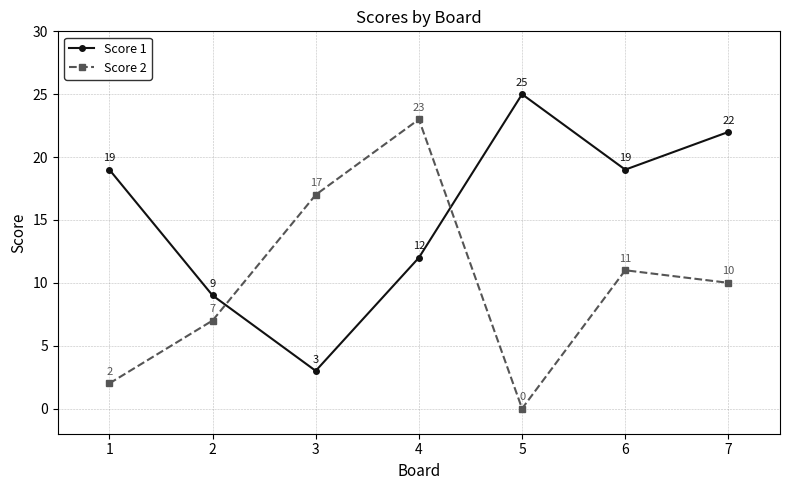

The Score 1 series shows 5 at 5. True or false?

False